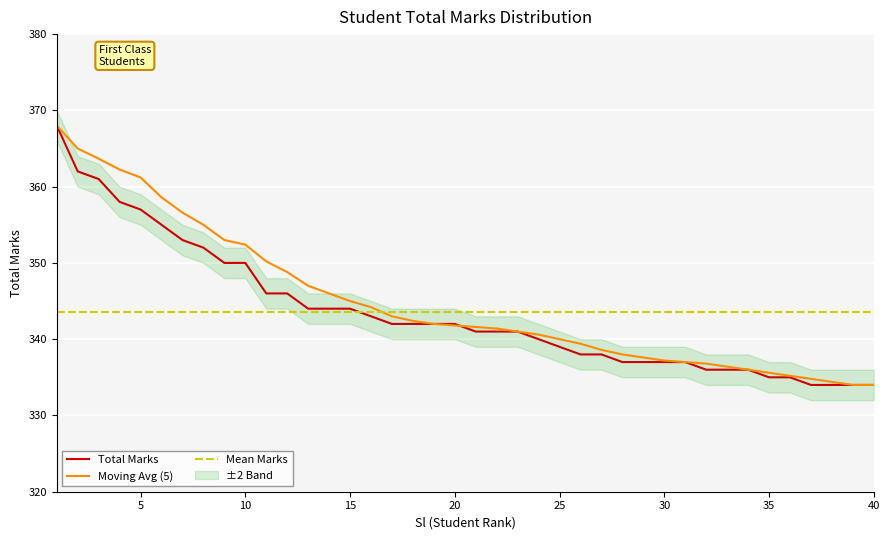

The Moving Avg (5) series shows 334.0 at 40. True or false?

True